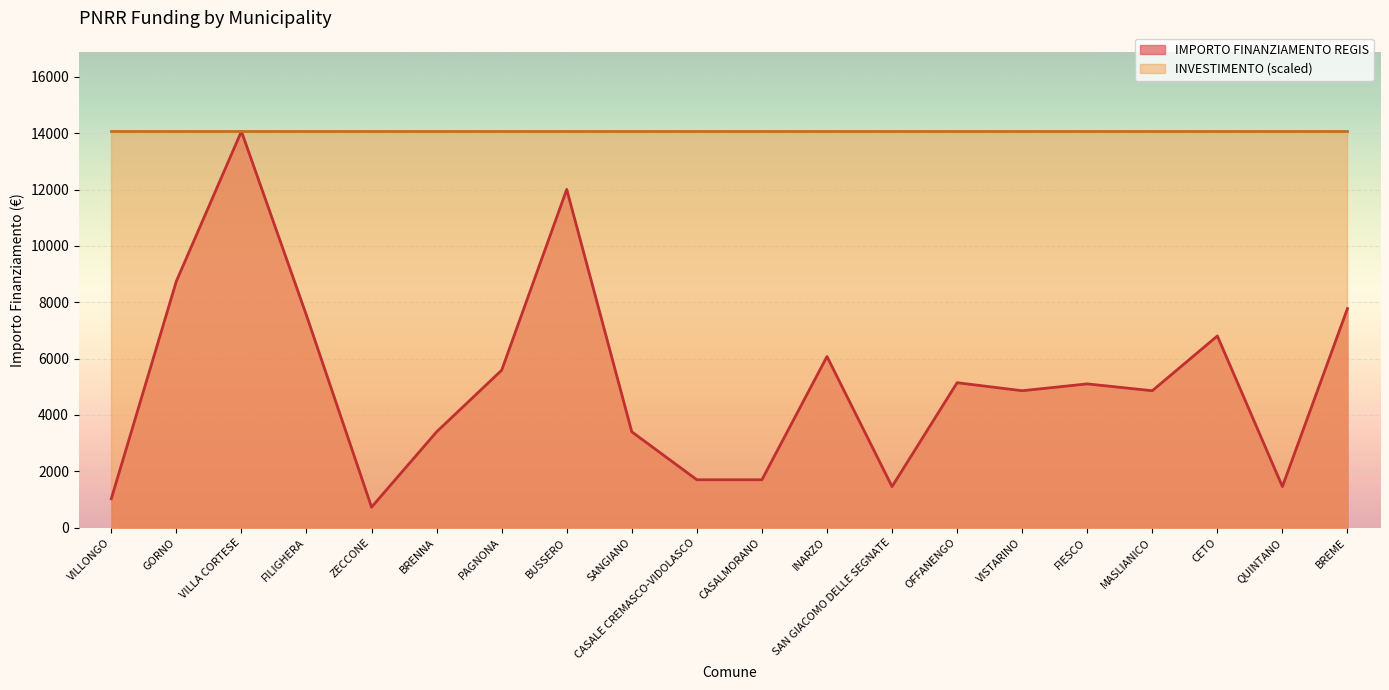

Reading left to right, extract all data points from this chart.

VILLONGO=1029	GORNO=8748	VILLA CORTESE=14063	FILIGHERA=7533	ZECCONE=729	BRENNA=3402	PAGNONA=5589	BUSSERO=12005	SANGIANO=3402	CASALE CREMASCO-VIDOLASCO=1701	CASALMORANO=1701	INARZO=6075	SAN GIACOMO DELLE SEGNATE=1458	OFFANENGO=5145	VISTARINO=4860	FIESCO=5103	MASLIANICO=4860	CETO=6804	QUINTANO=1458	BREME=7776